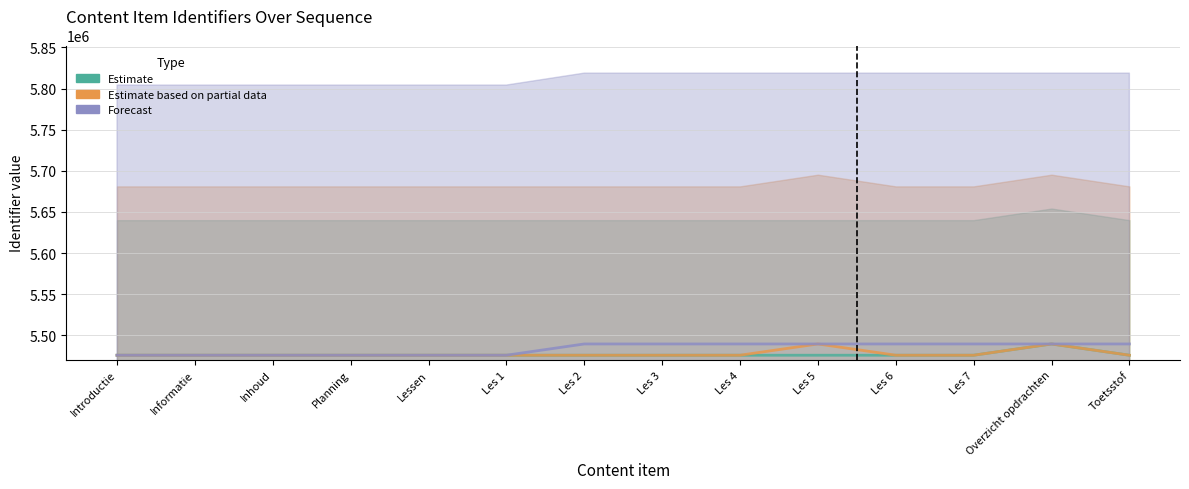

What position from the right is Les 1?

9